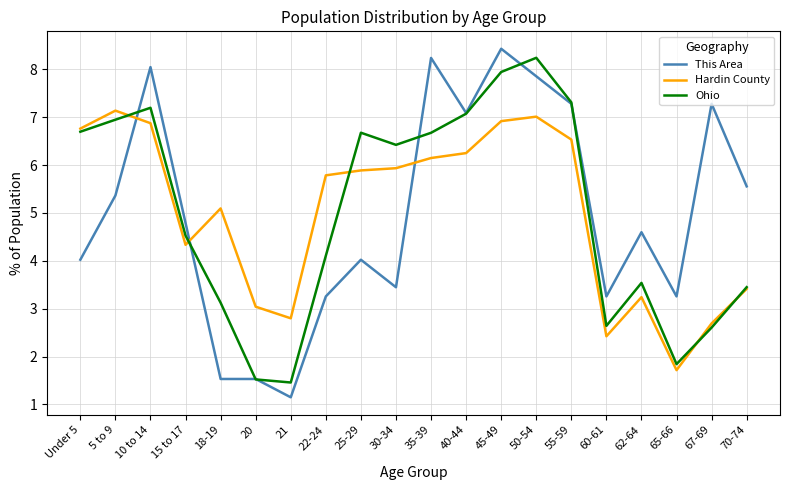

What value does the Ohio series have at 22-24?

4.1